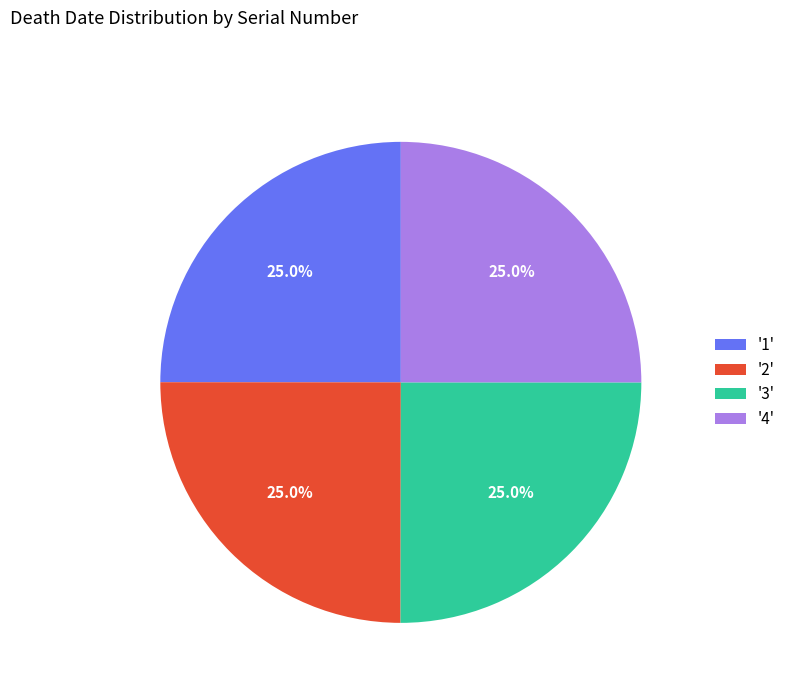

What percentage do '1' and '3' together represent?

50.0%